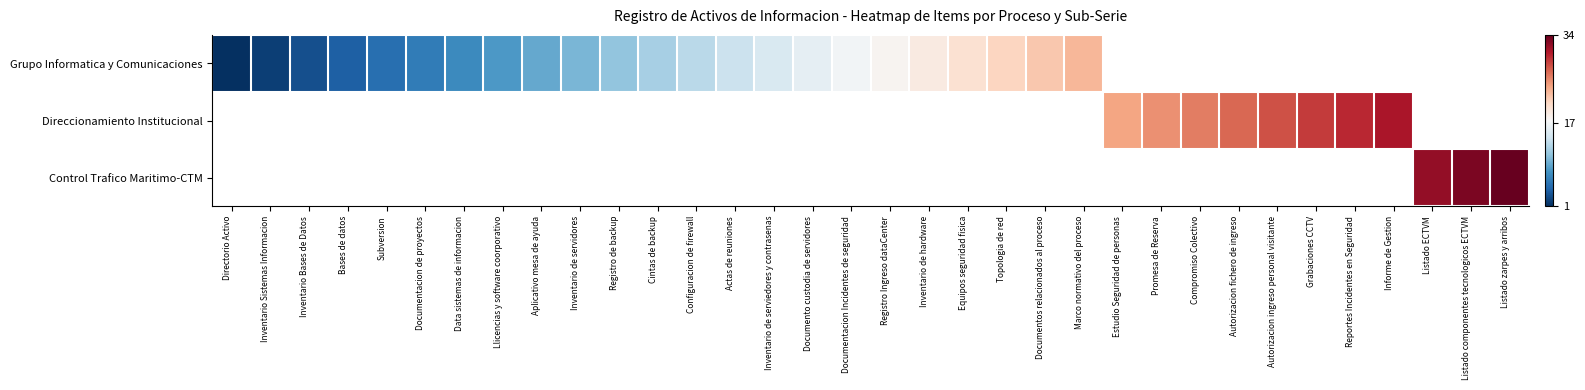

True or false: Control Trafico Maritimo-CTM has a value of 13.9 at Listado zarpes y arribos.

False